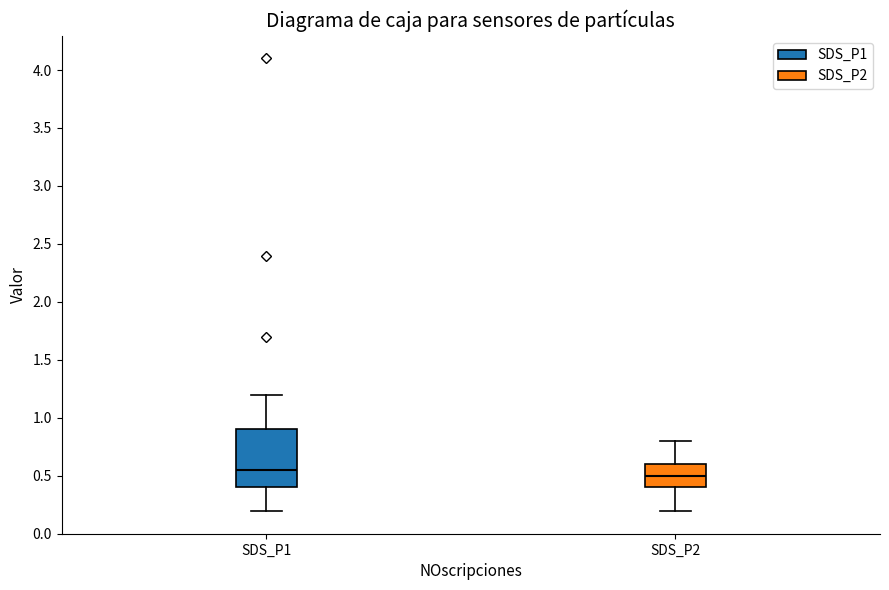

Comparing the boxes themselves (not the whiskers), which one is the tallest?

SDS_P1